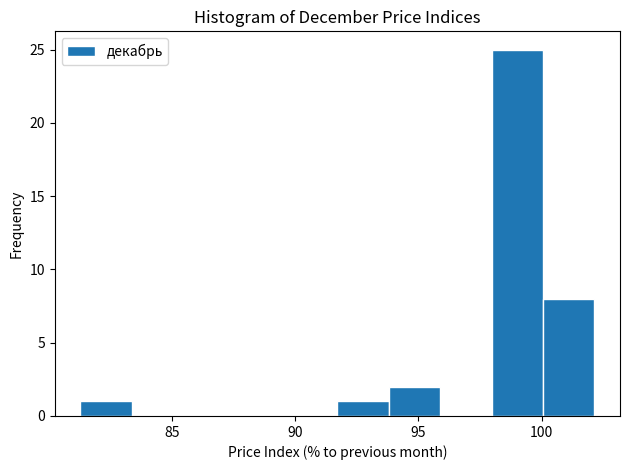

How tall is the bar that spans 94.0 to 96.0 on the x-axis? Neither the bar edges nor the heights are printed on the chart, so give them approximately, as read against the axes.

2